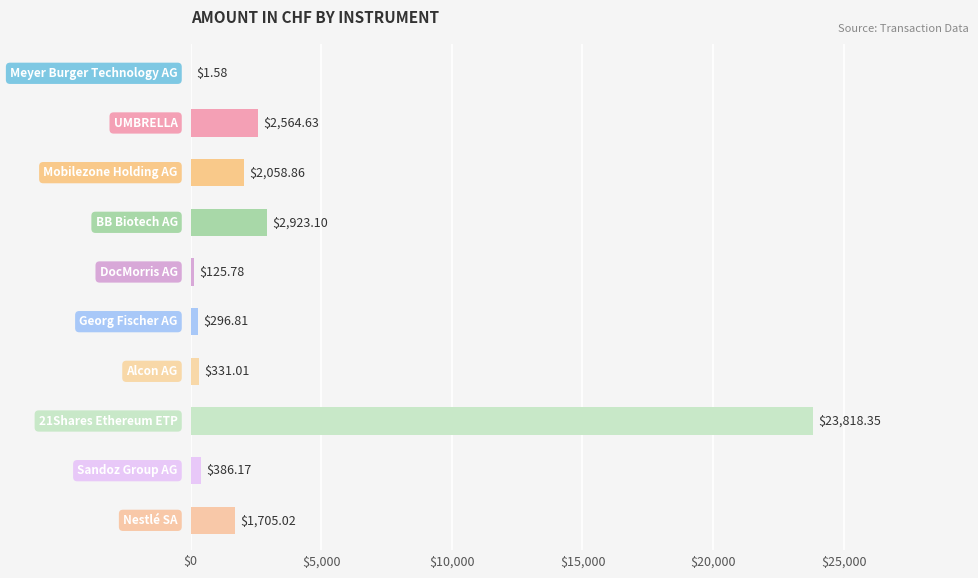

What is the sum of all values?

34211.3